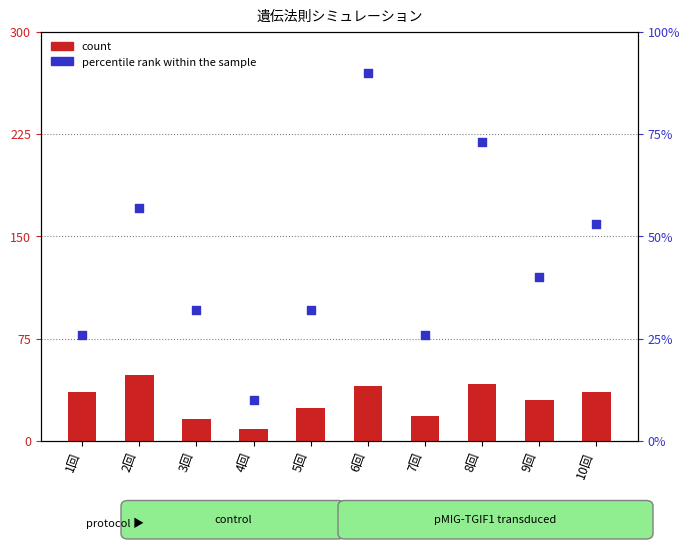

Which series has the largest Y range (max minus min)?

percentile rank within the sample